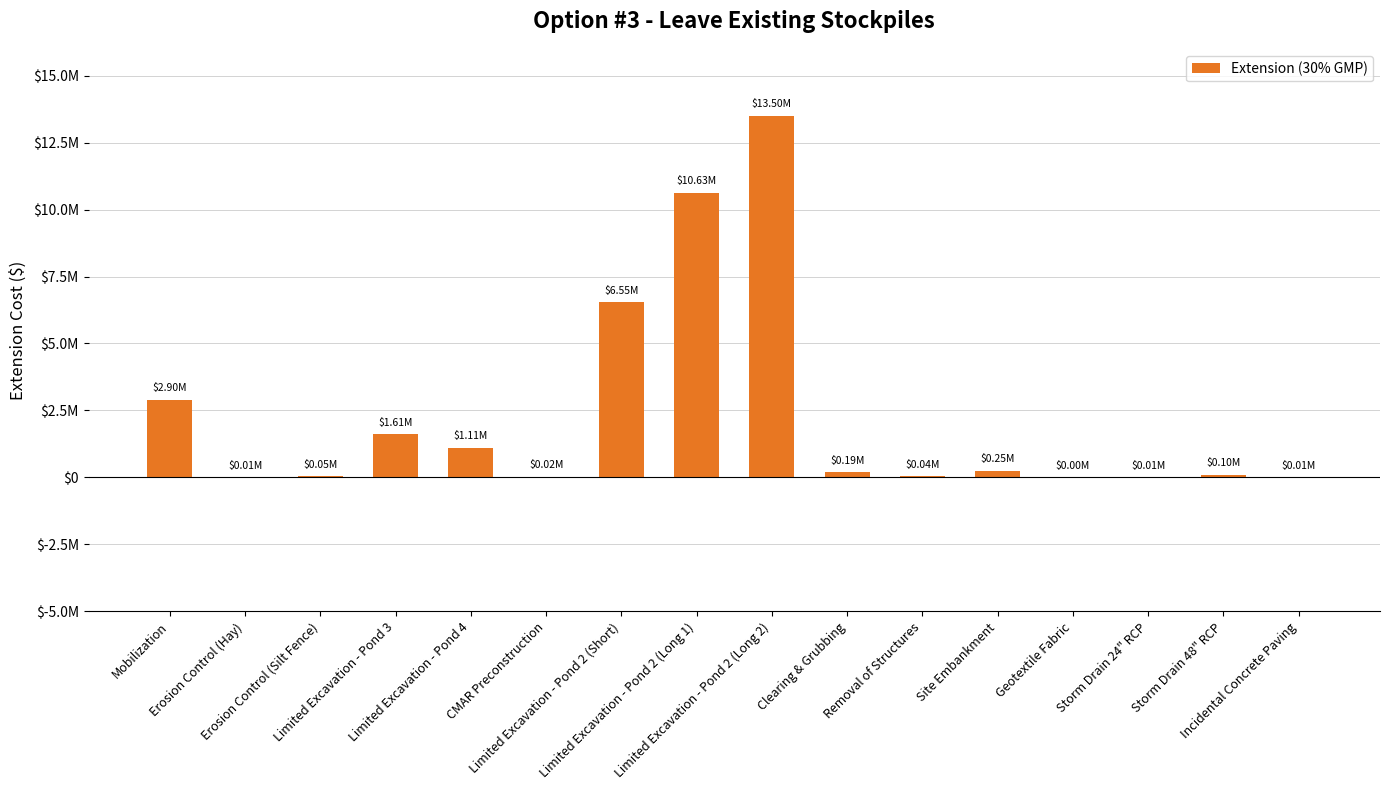

Where is the data nearest to the value 6751750?

Limited Excavation - Pond 2 (Short)